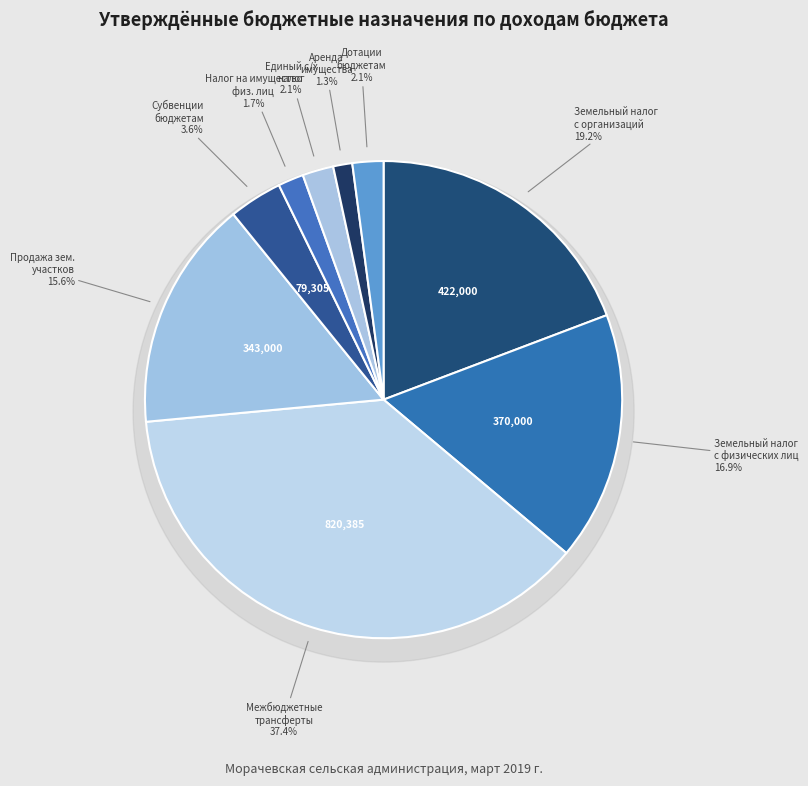

What percentage is the доходы от продажи земельных участков slice, to the nearest percent?

16%